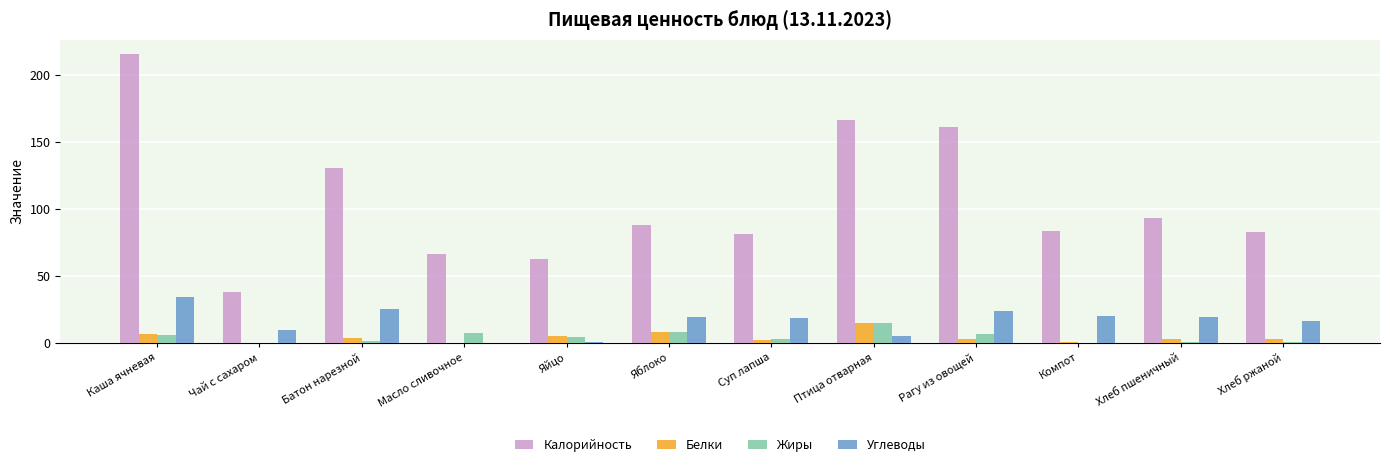

Which series has the largest total across all categories?

Калорийность